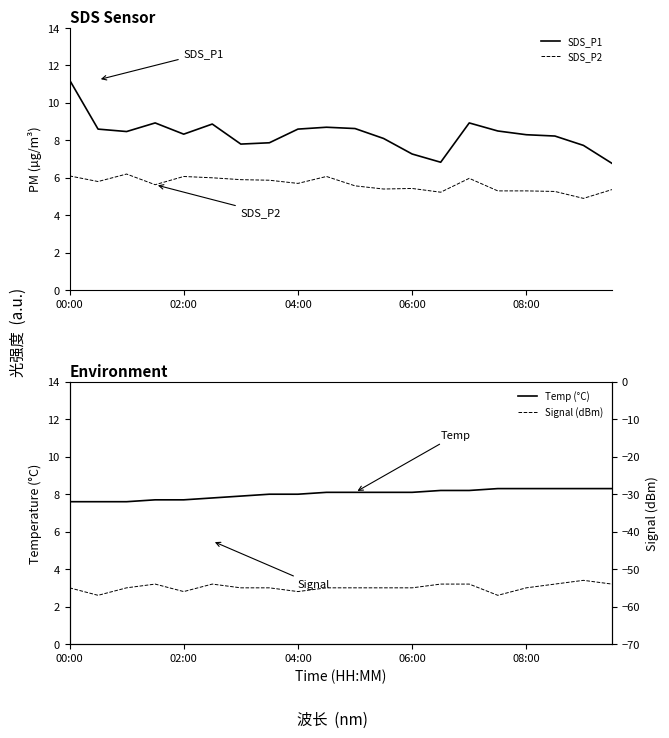

How many lines are shown in the chart?

4